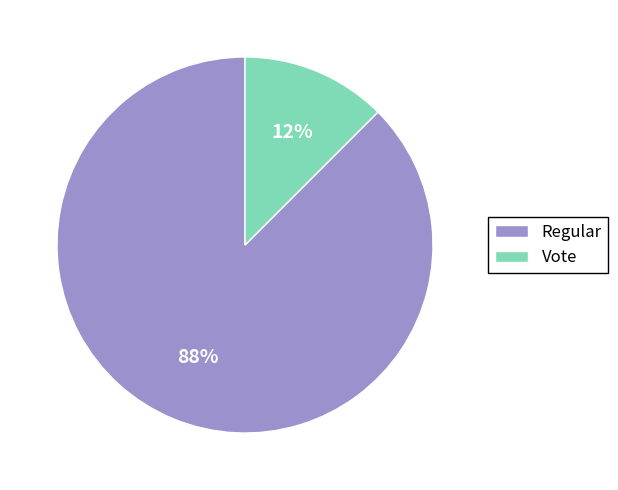

Between Regular and Vote, which is larger?

Regular